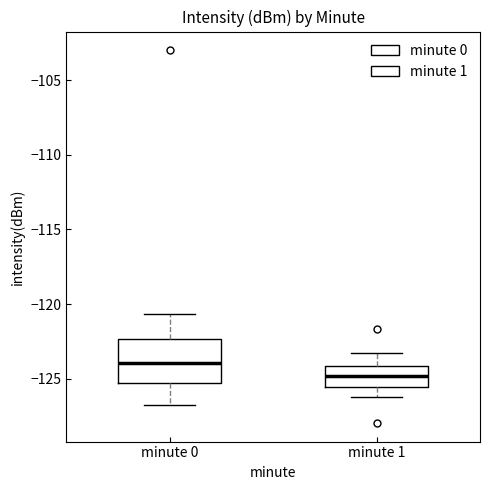

Reading left to right, transcribe this box plot: for each box, give where its median line is, the range the box spans, and where its two whiskers end, as read against the y-axis. The values are not printed on the chart, so give them approximately, as read against the axis.

minute 0: median -124.0, box -125.5 to -122.5, whiskers -126.5 to -120.5
minute 1: median -125.0, box -125.5 to -124.0, whiskers -126.0 to -123.5